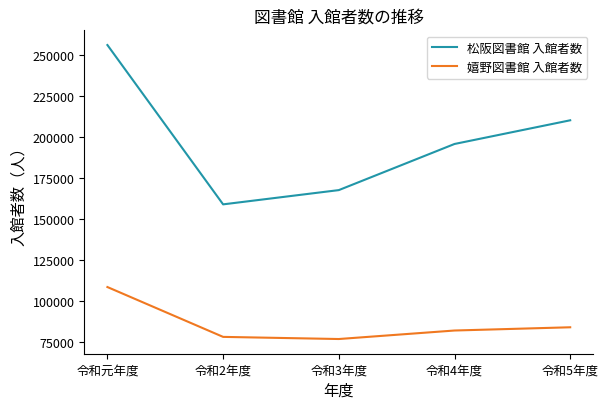

What are all the series names shown in the legend?

松阪図書館 入館者数, 嬉野図書館 入館者数